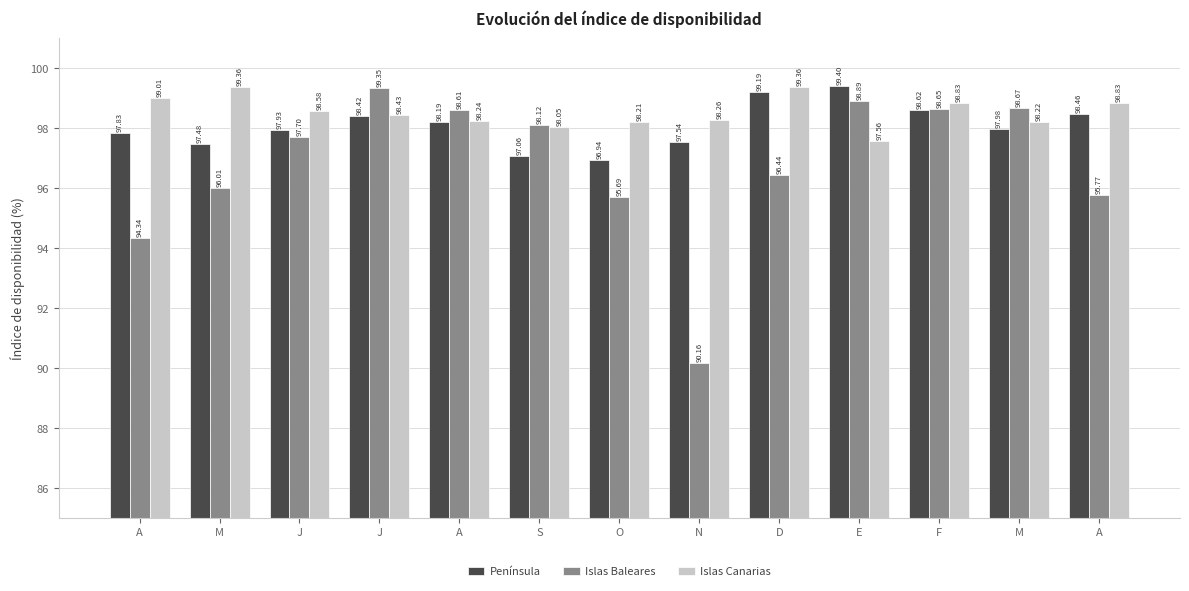

What are all the series names shown in the legend?

Península, Islas Baleares, Islas Canarias